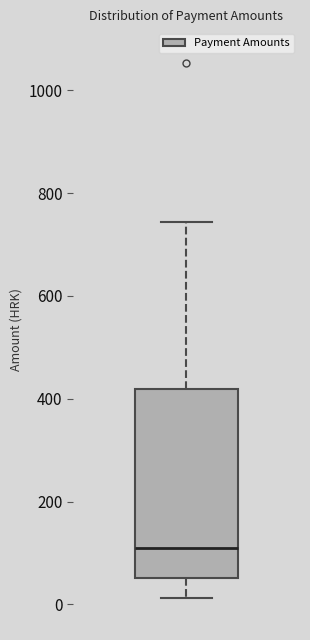

Where does the lower whisker of the box end on the y-axis? The values are not printed on the chart, so give them approximately, as read against the axis.

20